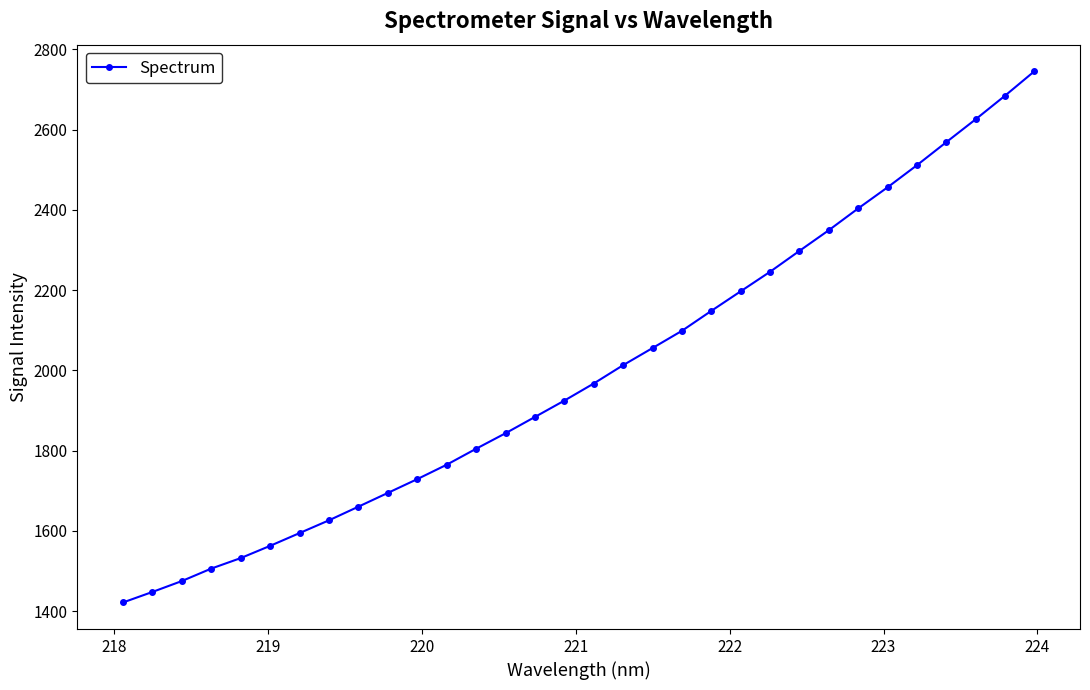

How many values exceed 1967?

16